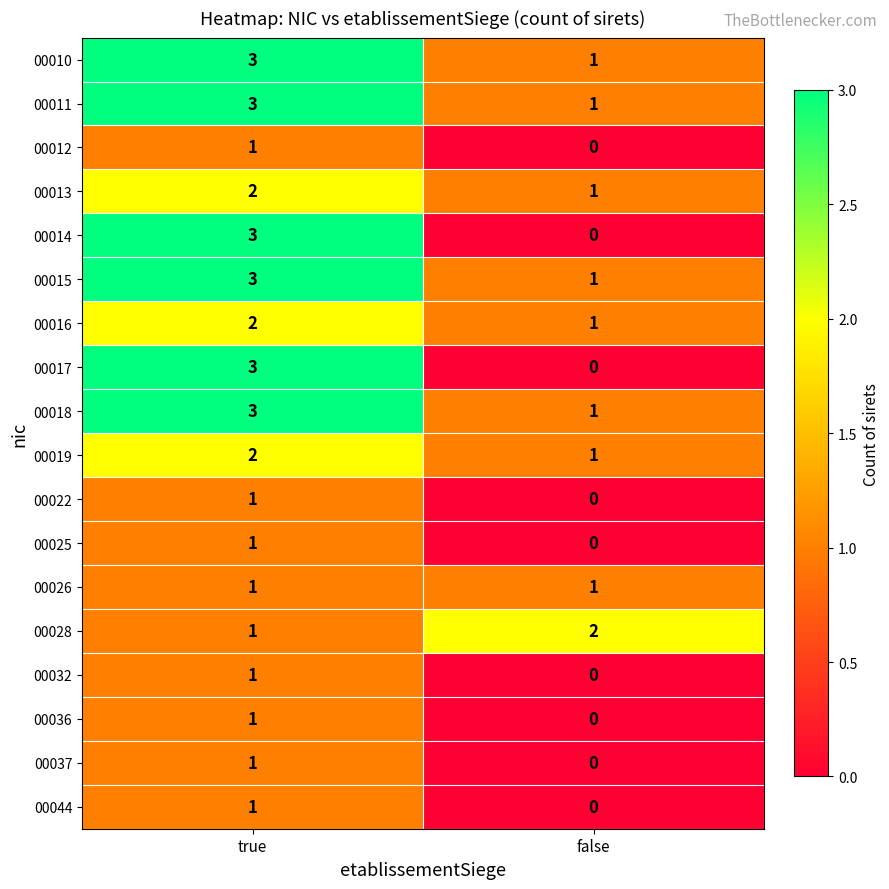

Where is 00019 nearest to the value 1?

false